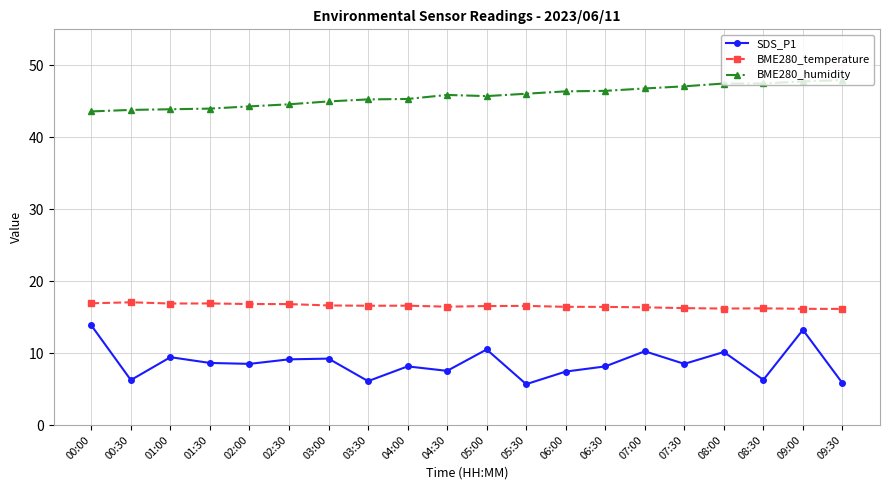

What is the approximate value of BME280_humidity at 03:30?

45.3